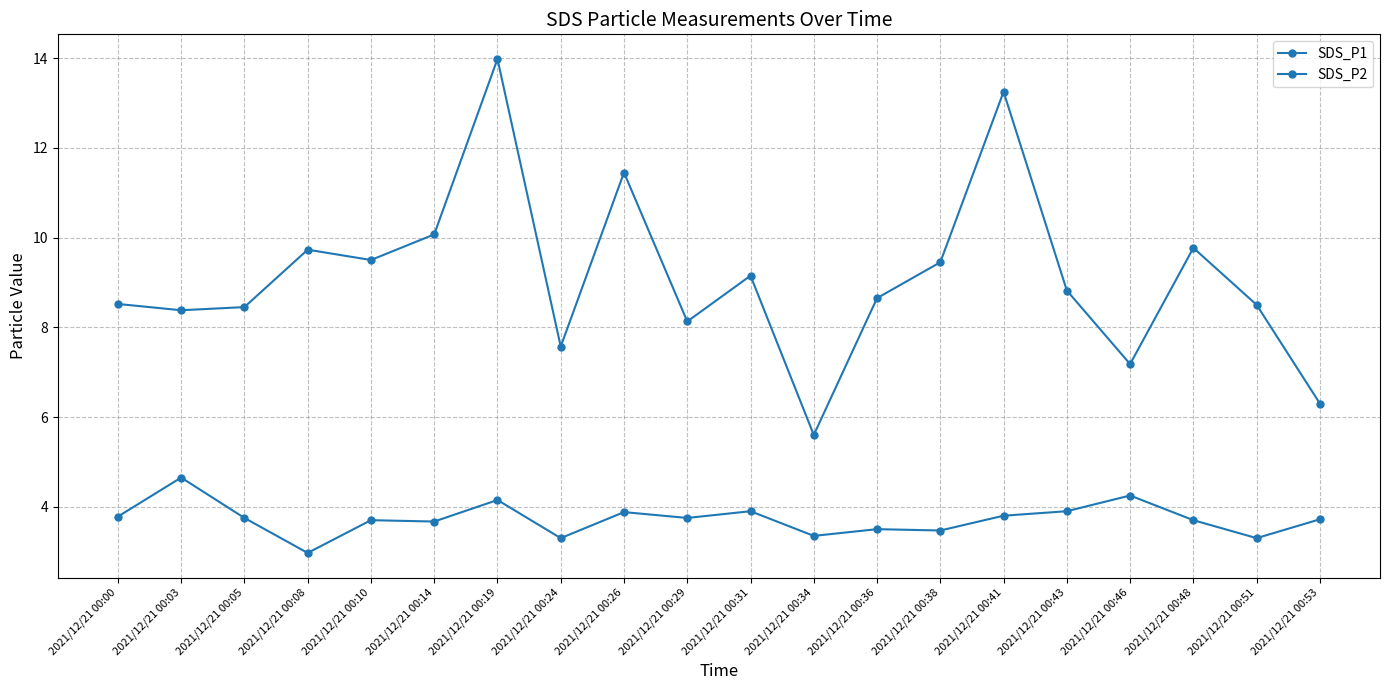

True or false: SDS_P2 has a value of 4.2 at 2021/12/21 00:46.

True